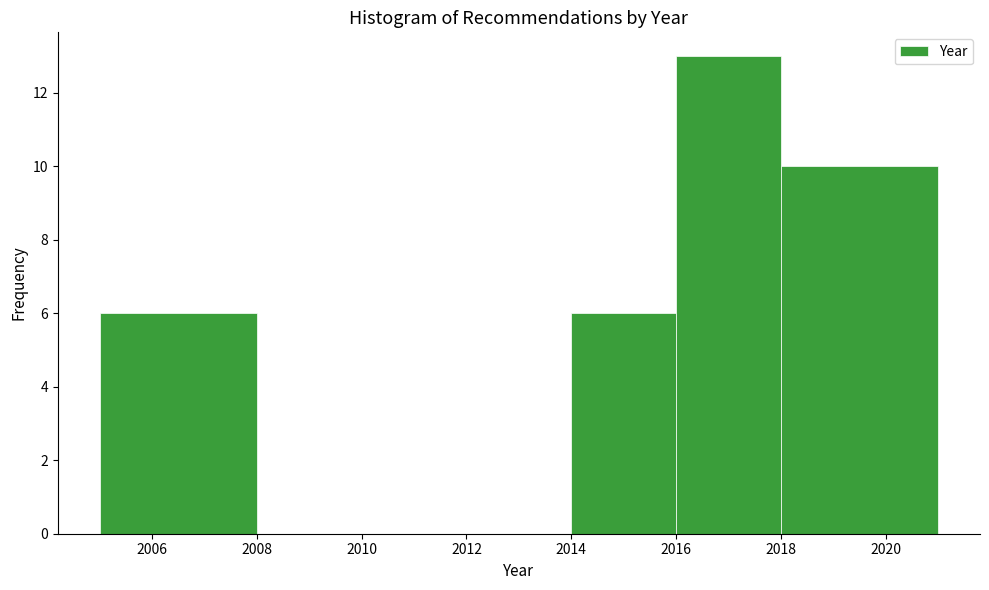

Over which range of the x-axis is the bar tallest?

2016 to 2018